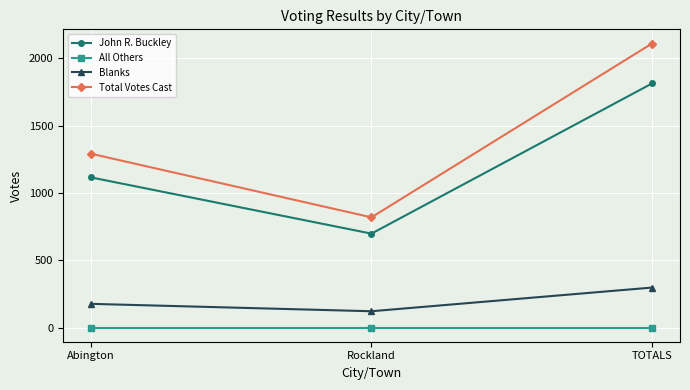

Reading left to right, extract all data points from this chart.

John R. Buckley: 1116	698	1814
All Others: 0	0	0
Blanks: 176	121	297
Total Votes Cast: 1292	819	2111